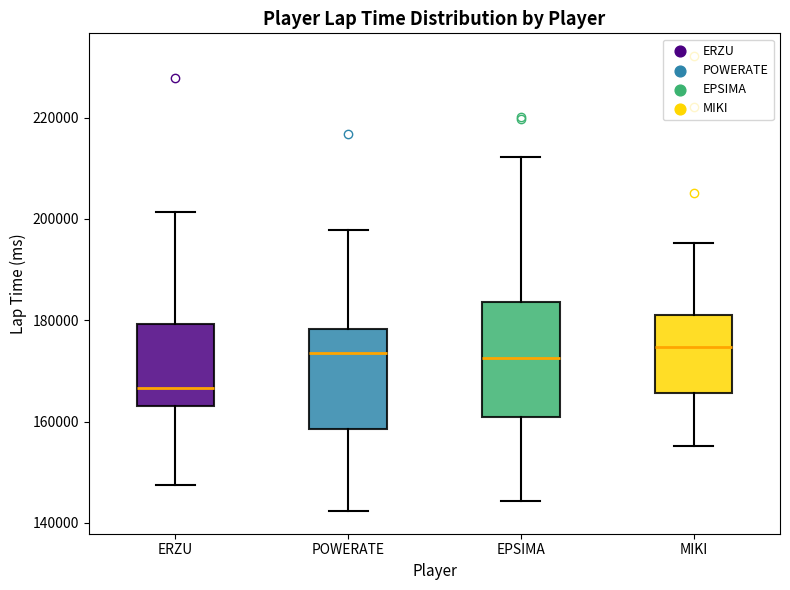

Reading left to right, transcribe this box plot: for each box, give where its median line is, the range the box spans, and where its two whiskers end, as read against the y-axis. The values are not printed on the chart, so give them approximately, as read against the axis.

ERZU: median 166000, box 164000 to 180000, whiskers 148000 to 202000
POWERATE: median 174000, box 158000 to 178000, whiskers 142000 to 198000
EPSIMA: median 172000, box 160000 to 184000, whiskers 144000 to 212000
MIKI: median 174000, box 166000 to 182000, whiskers 156000 to 196000